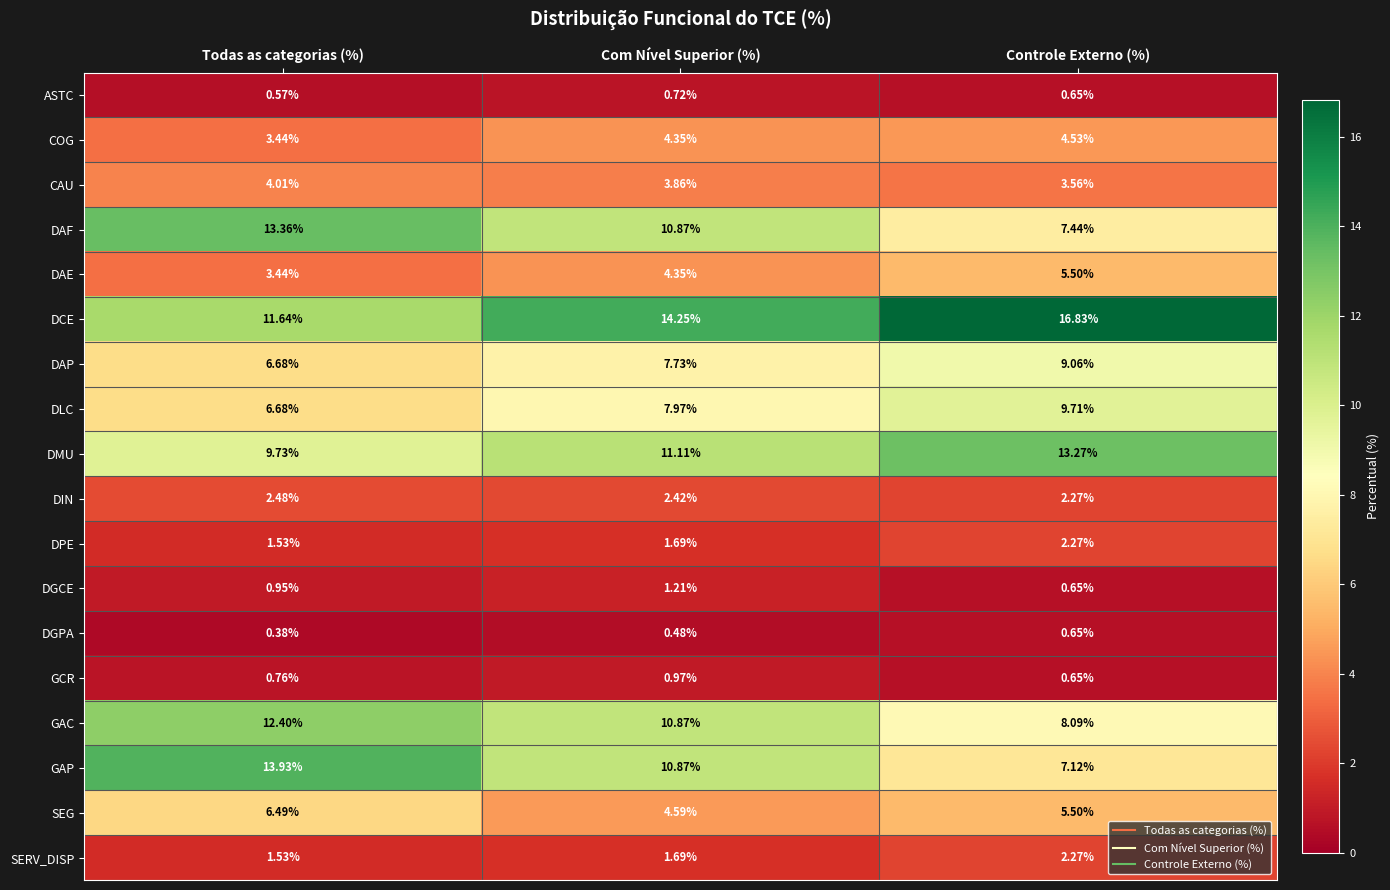

At which label does DCE reach its minimum?

Todas as categorias (%)